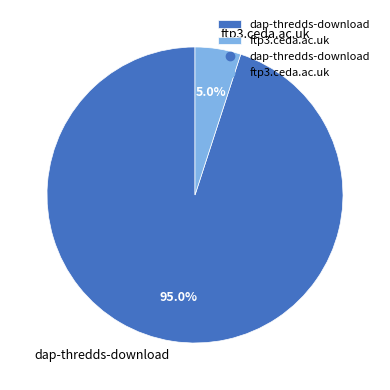

How many slices are in this pie chart?

2